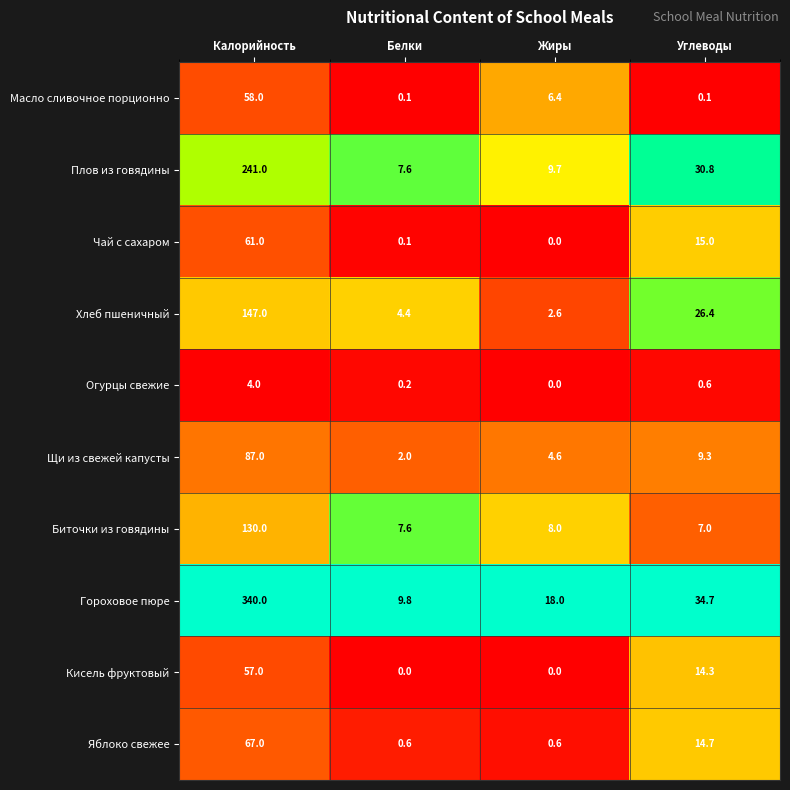

How many categories are shown in the chart?

4